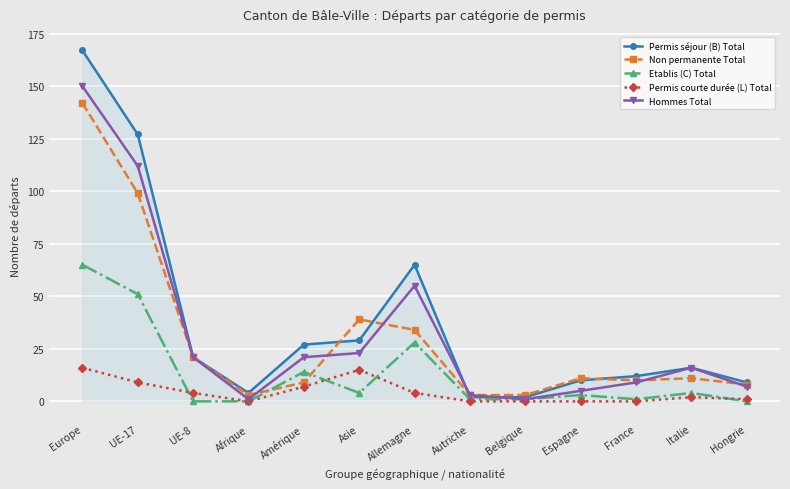

Count the number of data series in this chart.

5